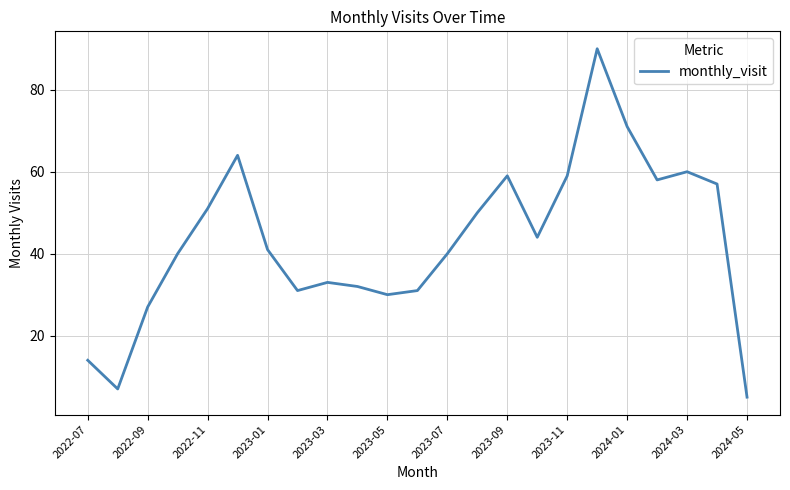

What is the difference between the maximum and minimum values?

85